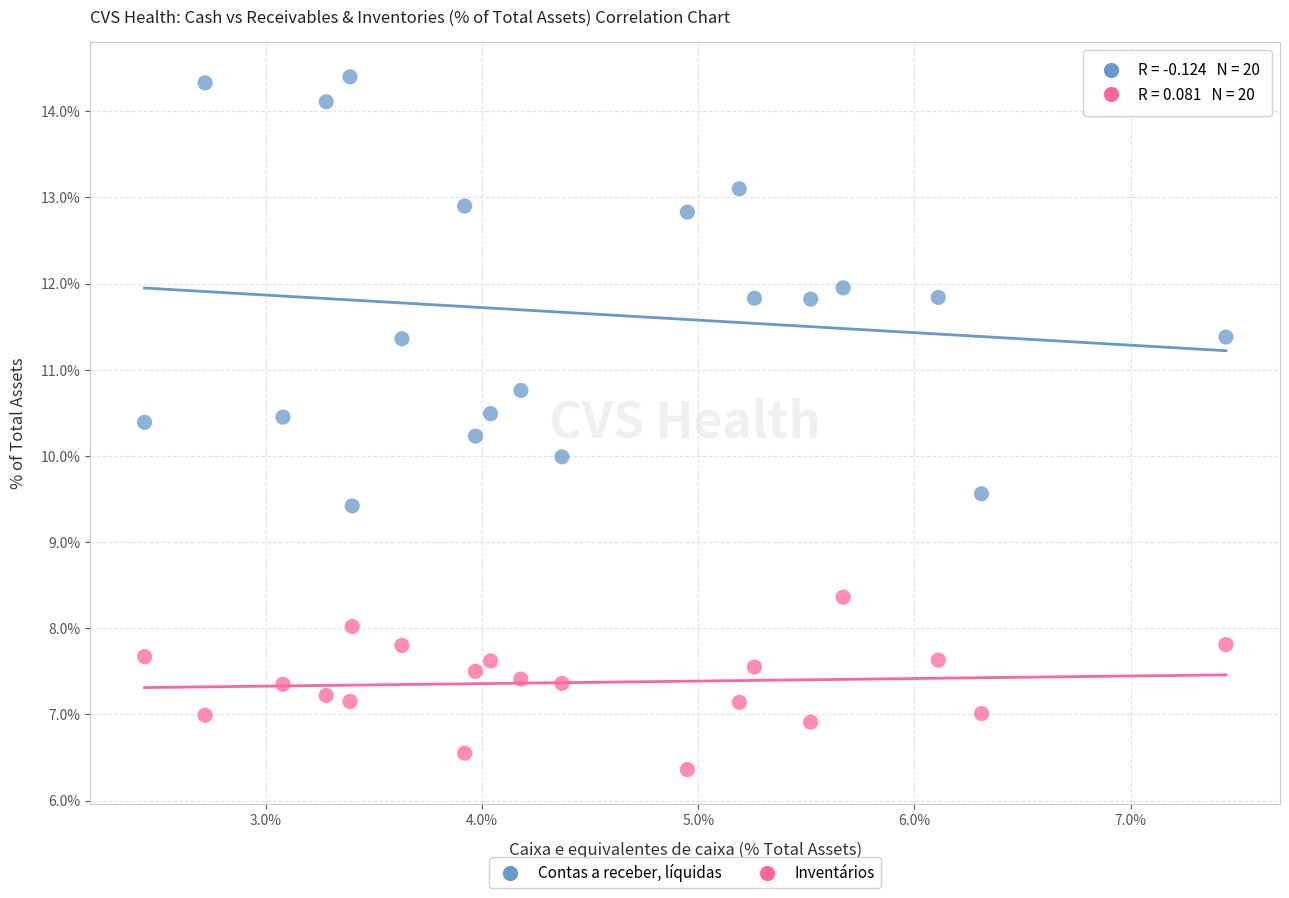

What are all the series names shown in the legend?

Contas a receber, líquidas, Inventários